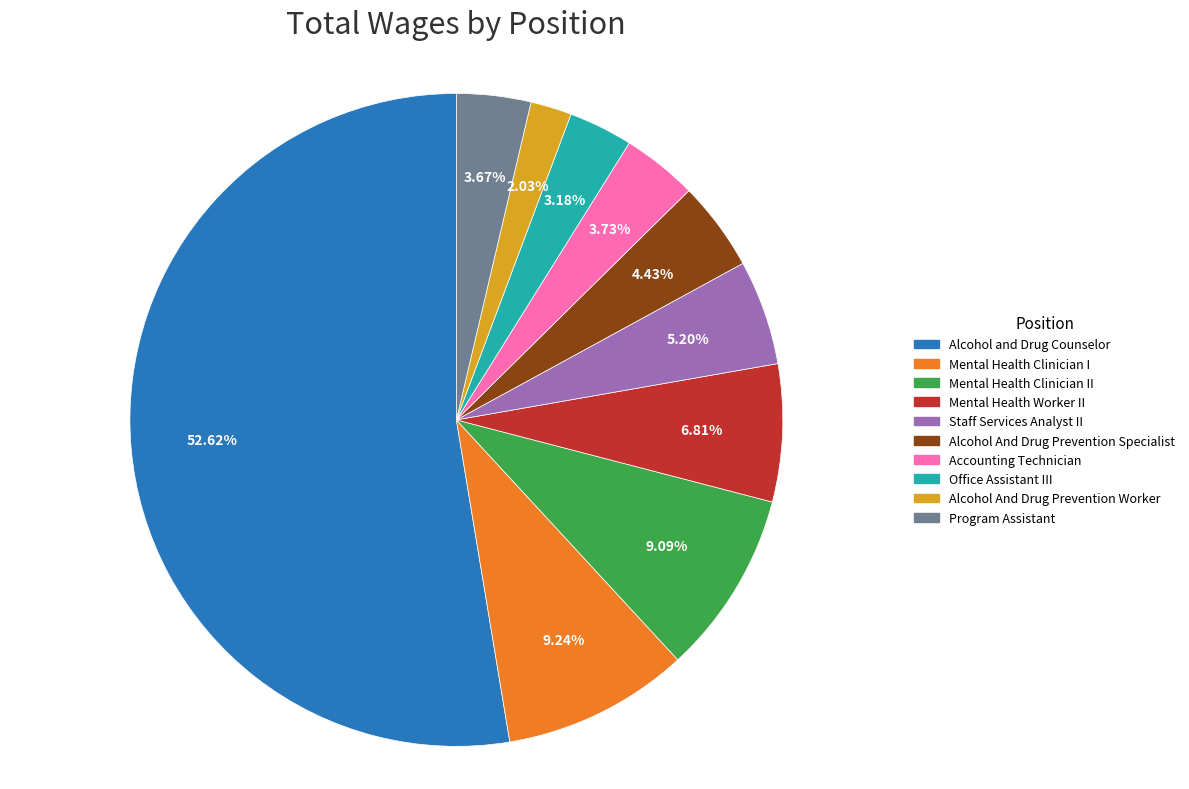

To the nearest percent, what is the combined percentage of Accounting Technician and Mental Health Clinician II?

13%